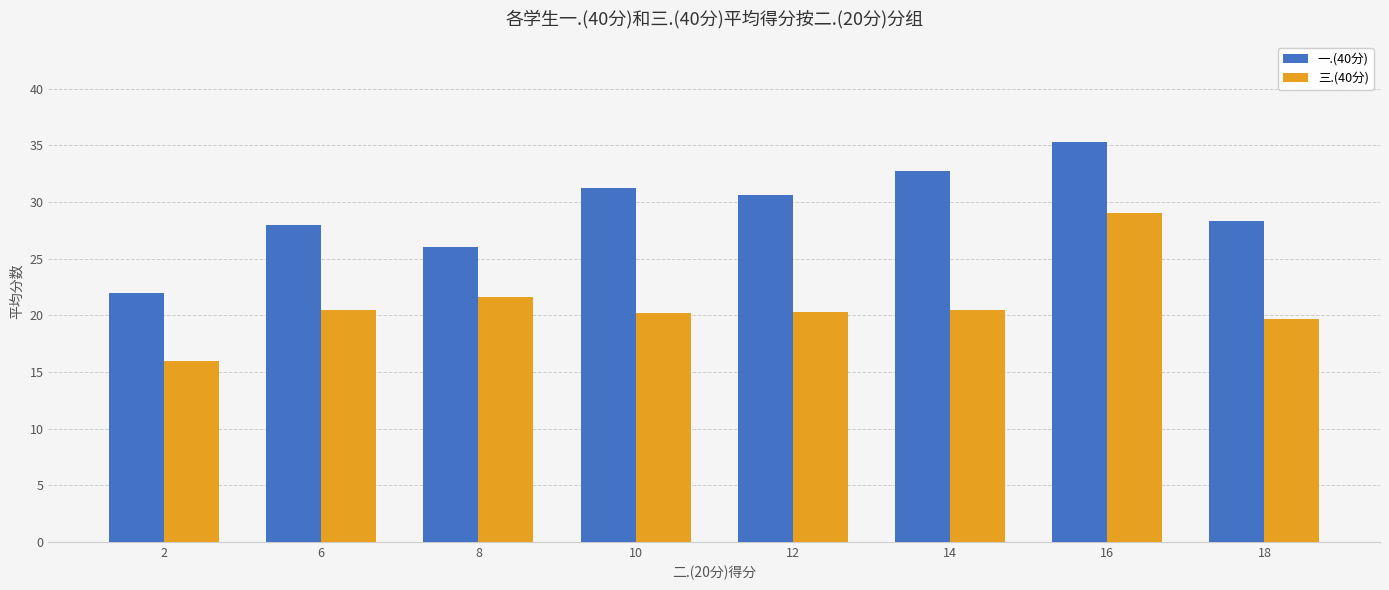

Is it true that 一.(40分) equals 54.9 at 10?

False